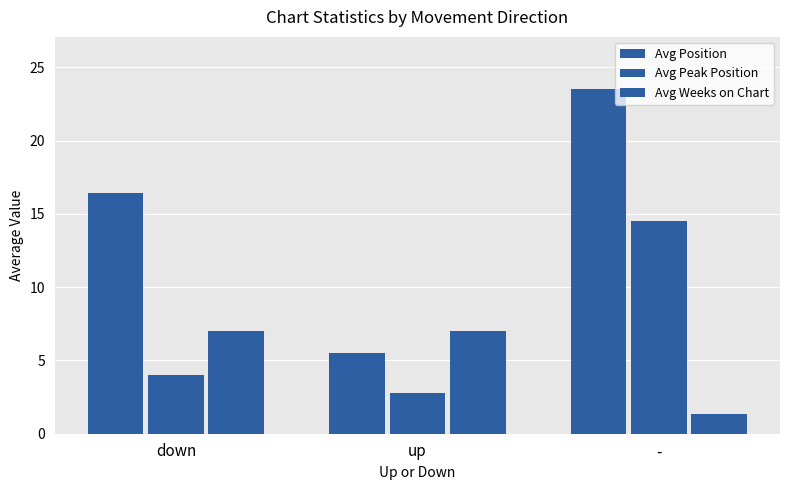

Is the value of Avg Weeks on Chart at - greater than the value of Avg Peak Position at -?

No